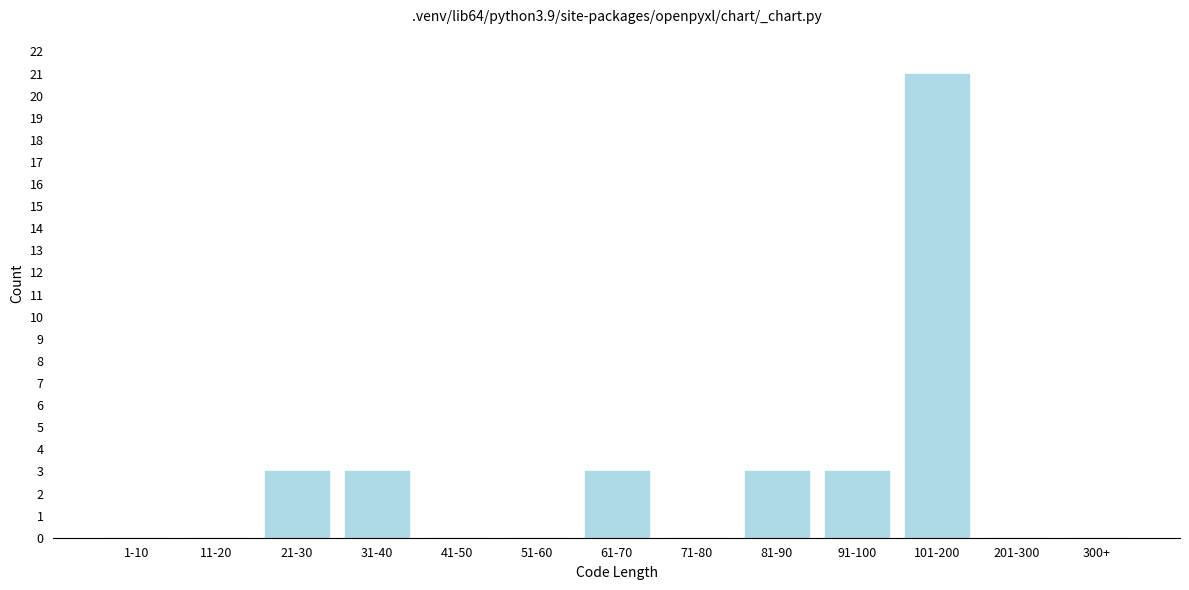

Reading left to right, extract all data points from this chart.

1-10=0	11-20=0	21-30=3	31-40=3	41-50=0	51-60=0	61-70=3	71-80=0	81-90=3	91-100=3	101-200=21	201-300=0	300+=0